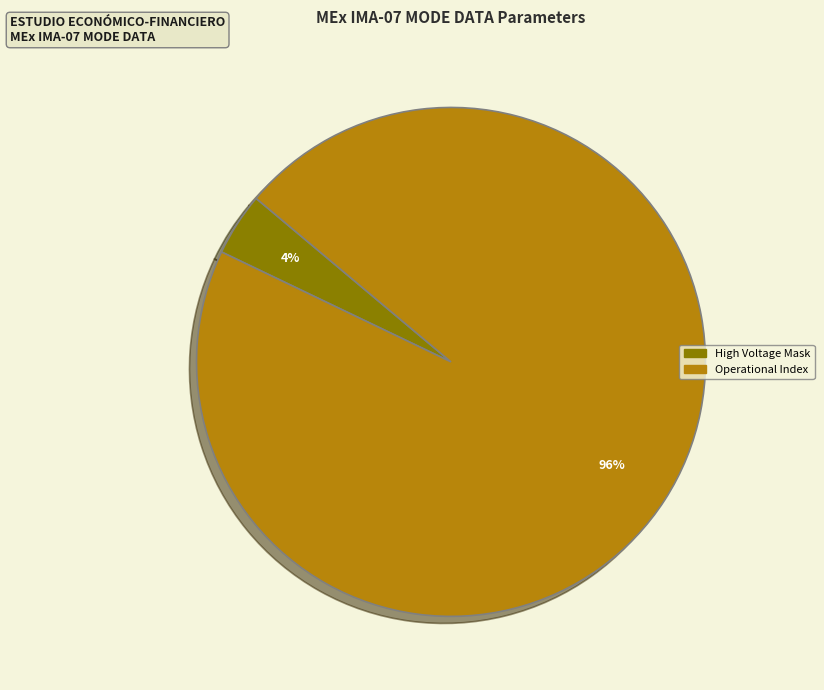

To the nearest percent, what is the average slice percentage?

50%